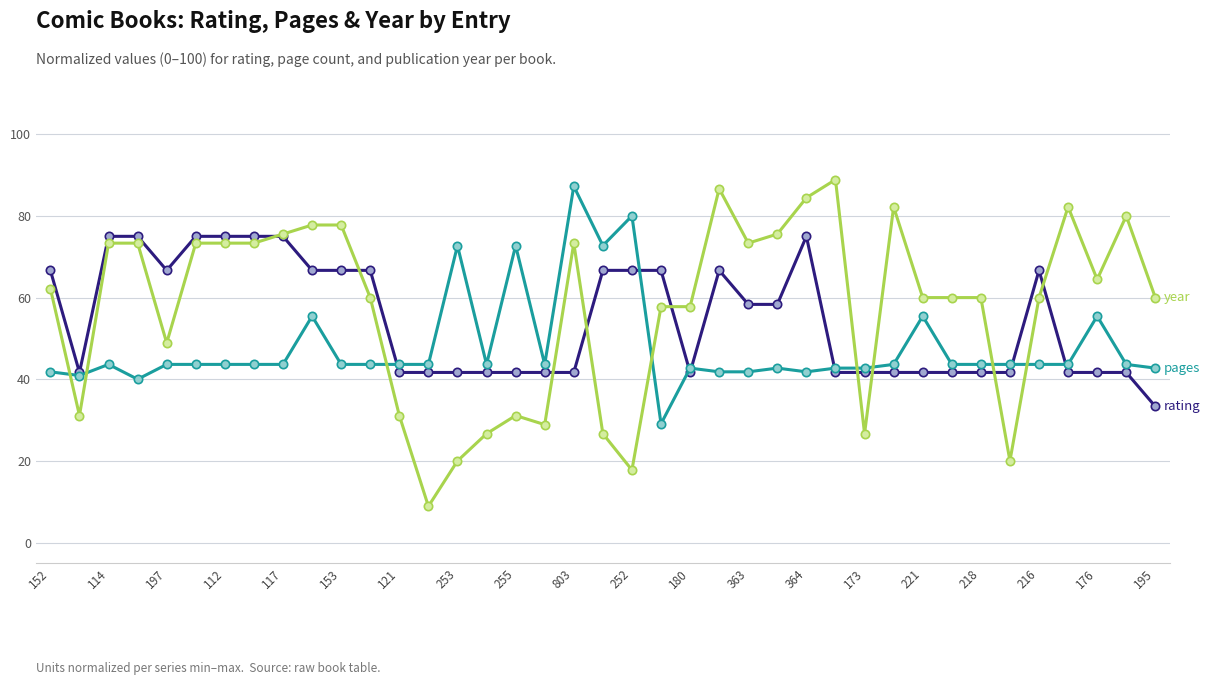

What is the minimum value shown in the chart?

8.9